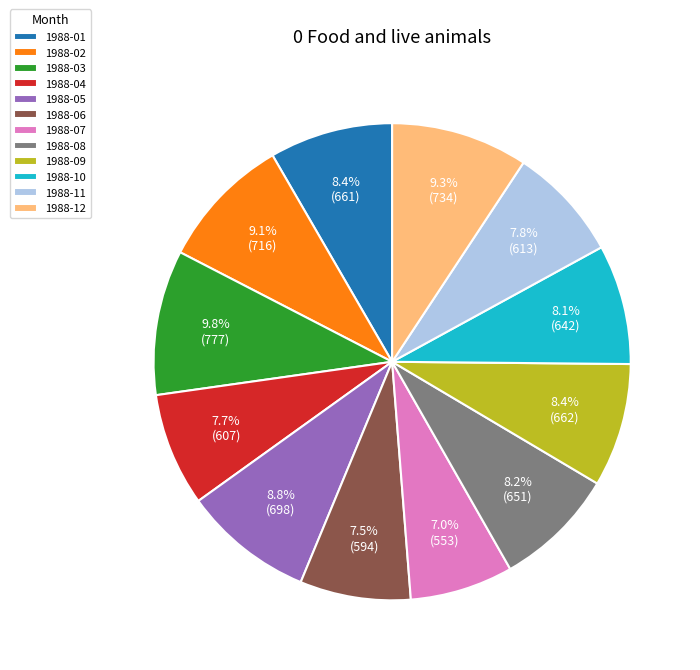

To the nearest percent, what is the combined percentage of 1988-07 and 1988-10?

15%